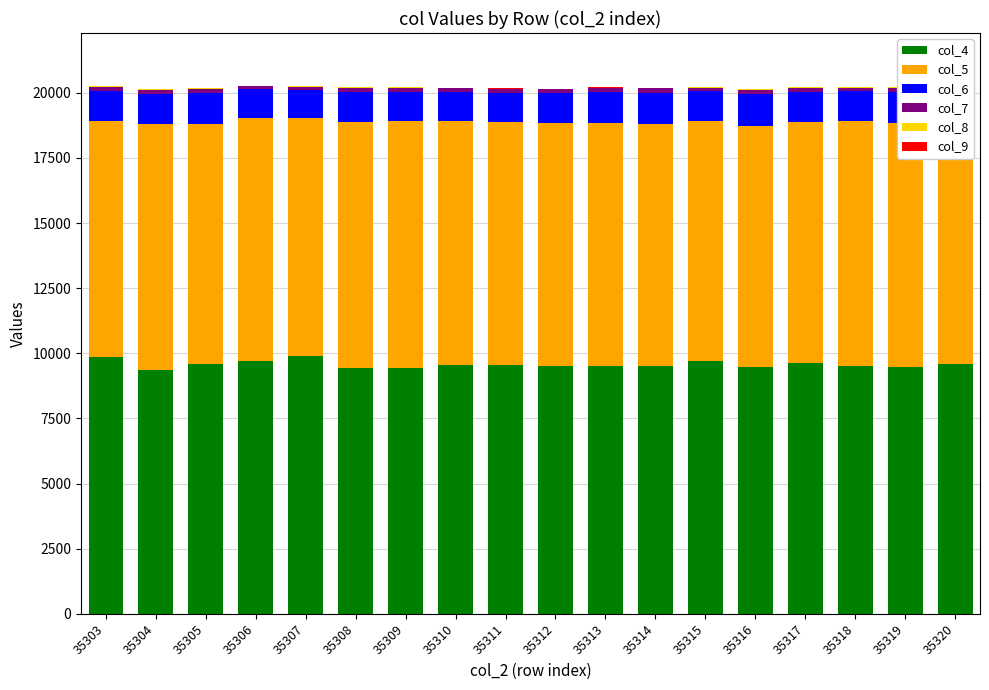

True or false: col_8 has a value of 23 at 35311.

True